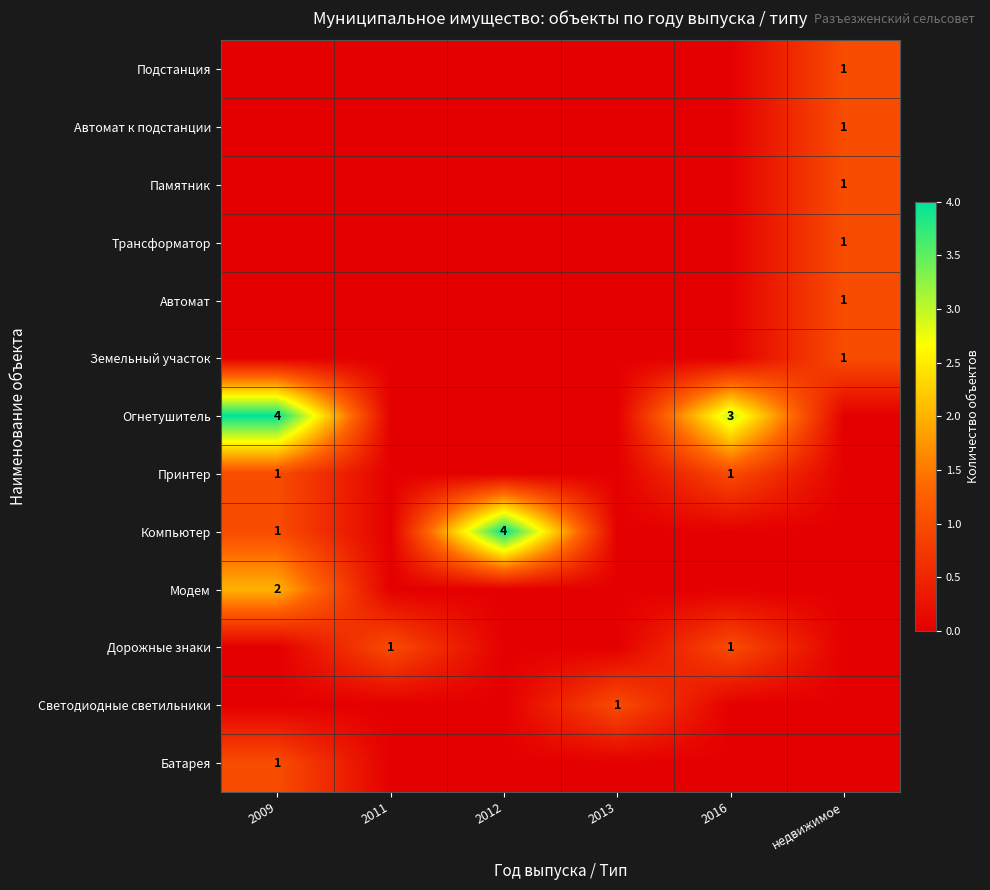

What is the greatest value displayed?

4